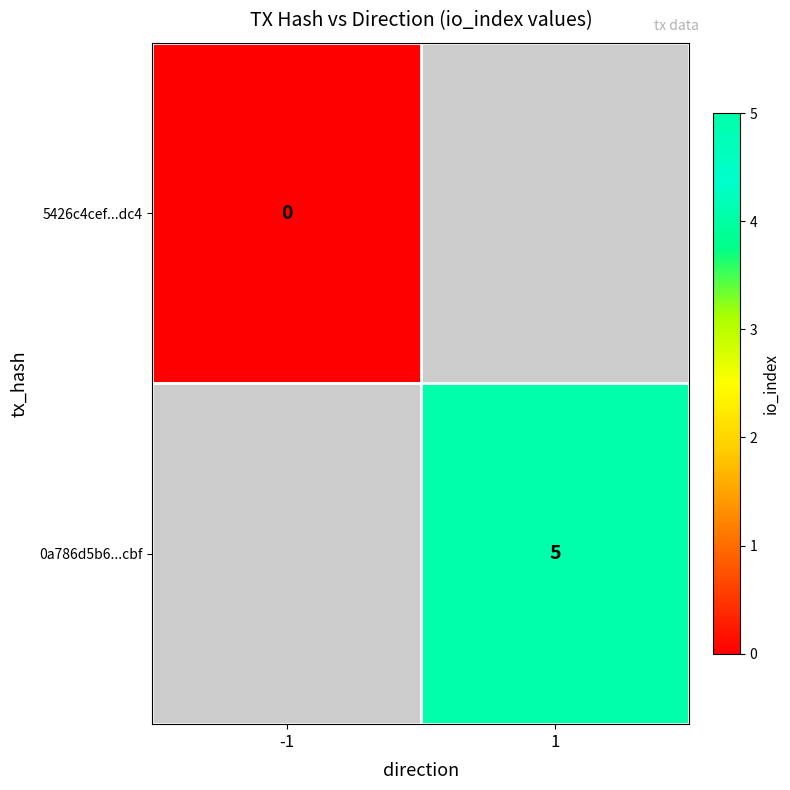

What is the greatest value displayed?

5.0